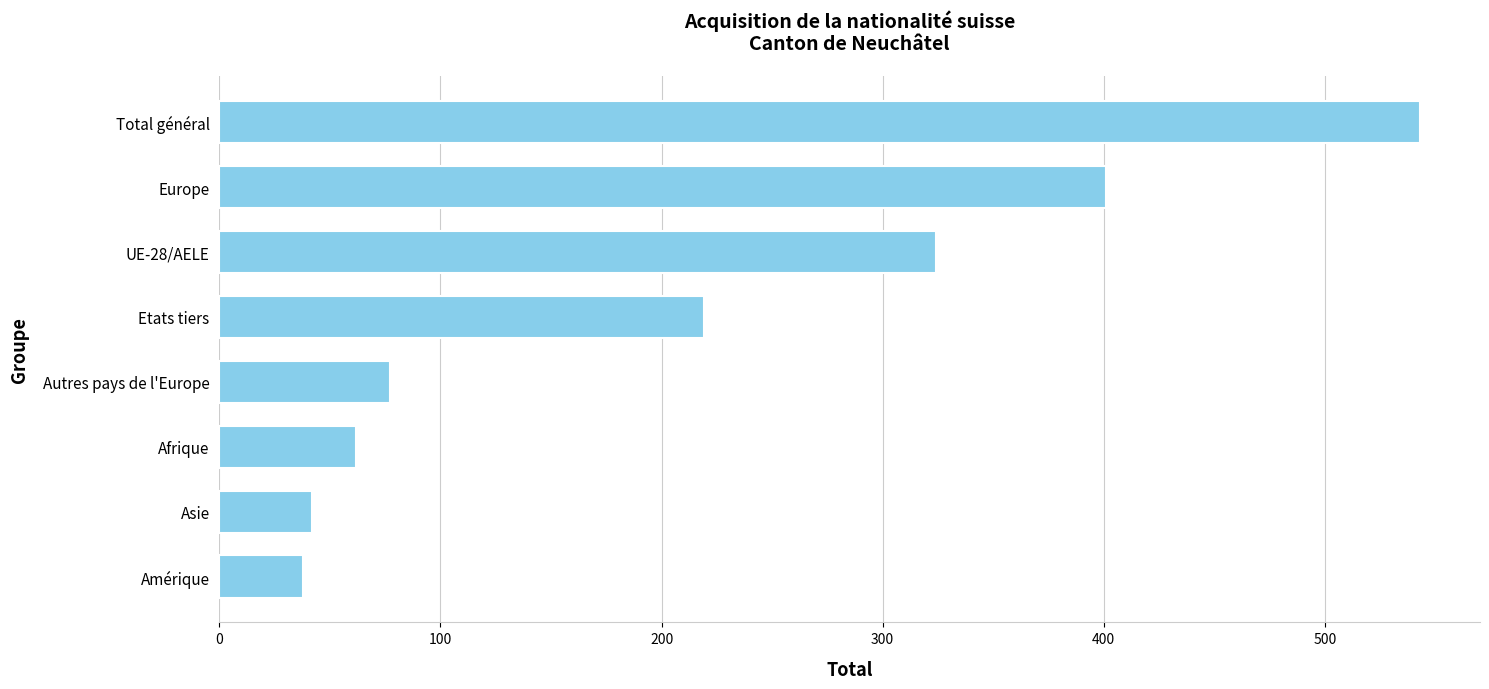

What is the average value?

213